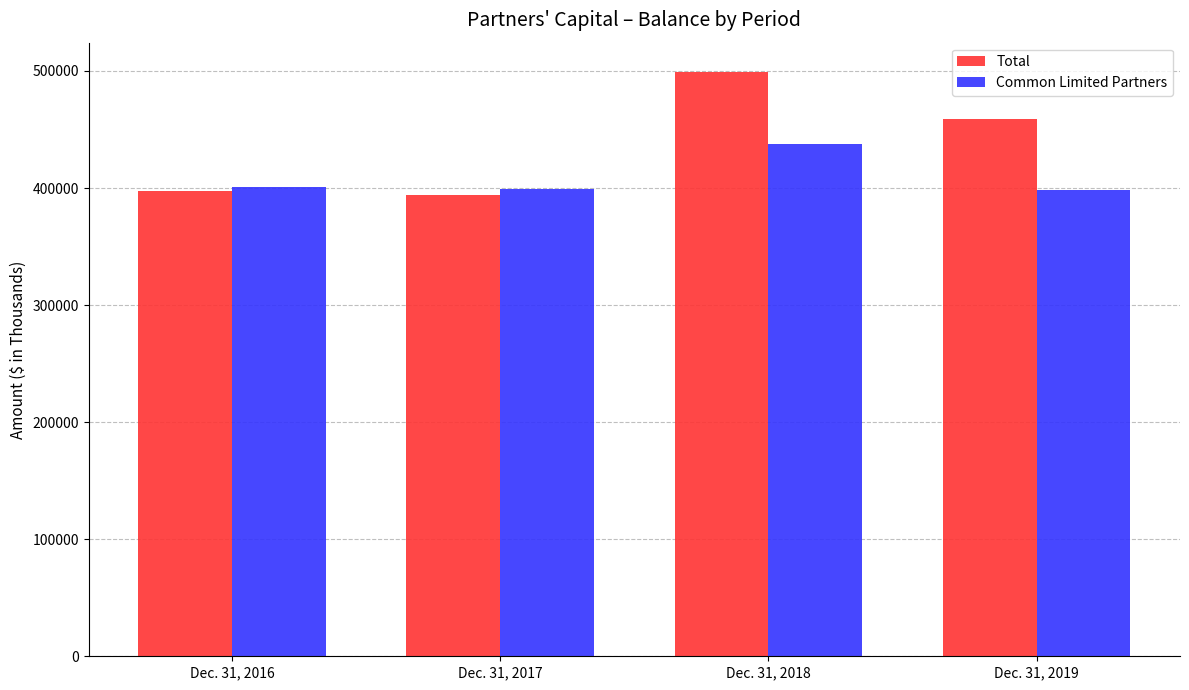

What is the difference between the highest and lowest values at Dec. 31, 2018?

61320